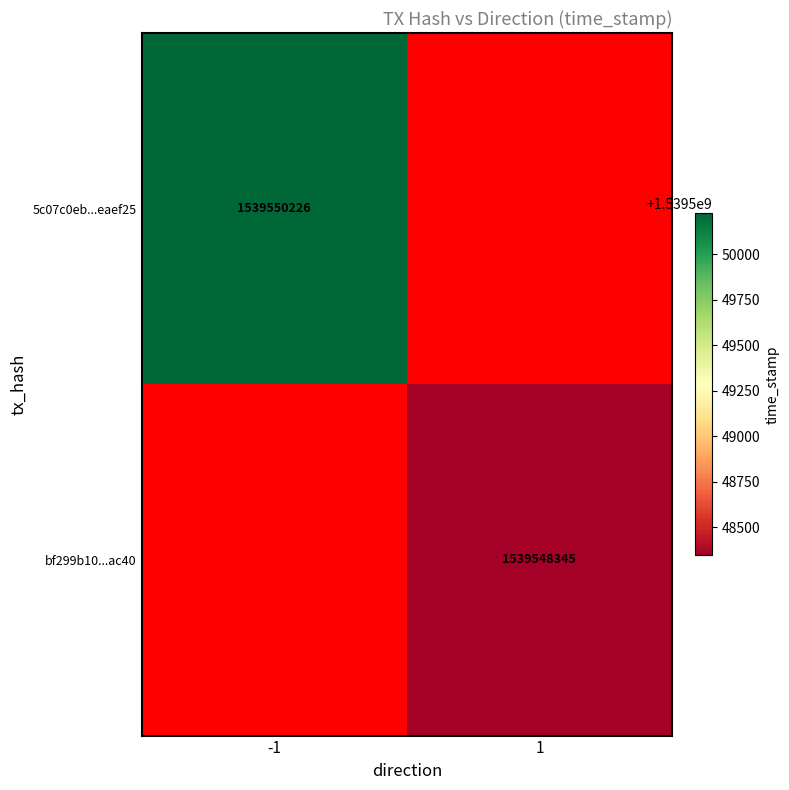

The value of 5c07c0eb...eaef25 at -1 is 2632671486. True or false?

False